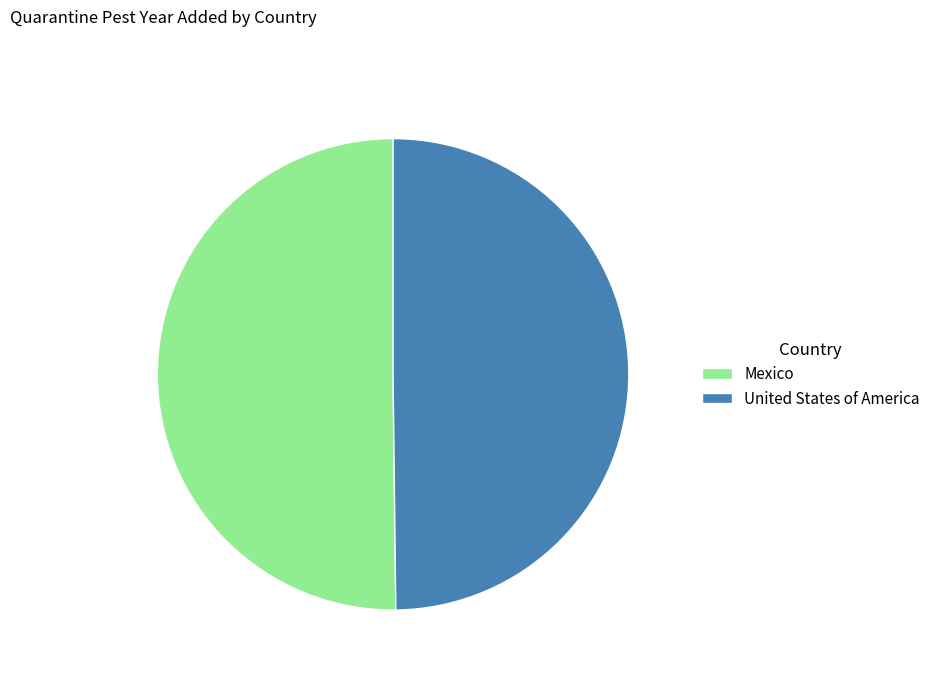

Do United States of America and Mexico together represent more than half of the pie?

Yes